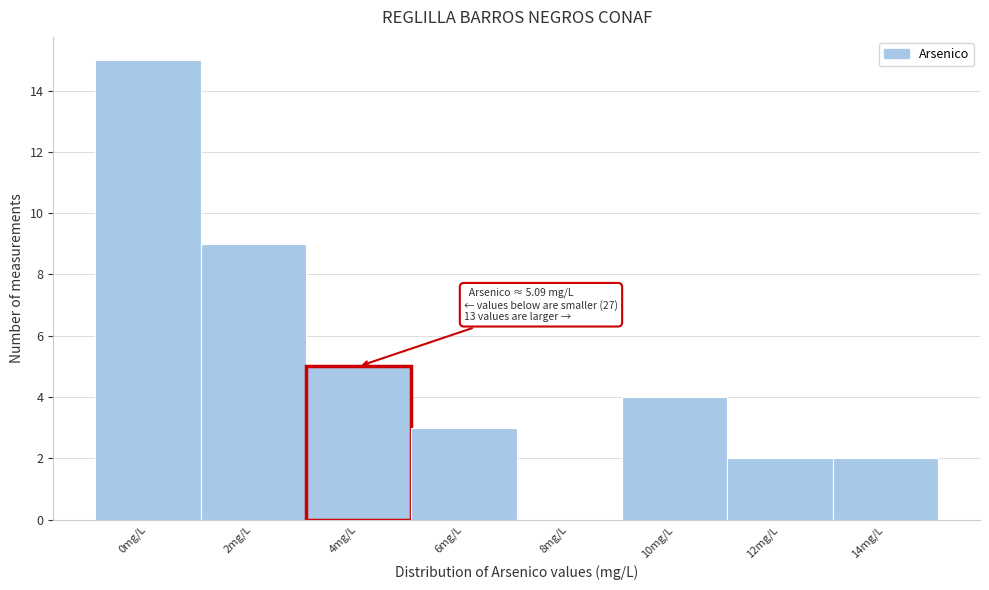

Reading left to right, list all the values displayed in this chart.

0mg/L=15	2mg/L=9	4mg/L=5	6mg/L=3	8mg/L=0	10mg/L=4	12mg/L=2	14mg/L=2